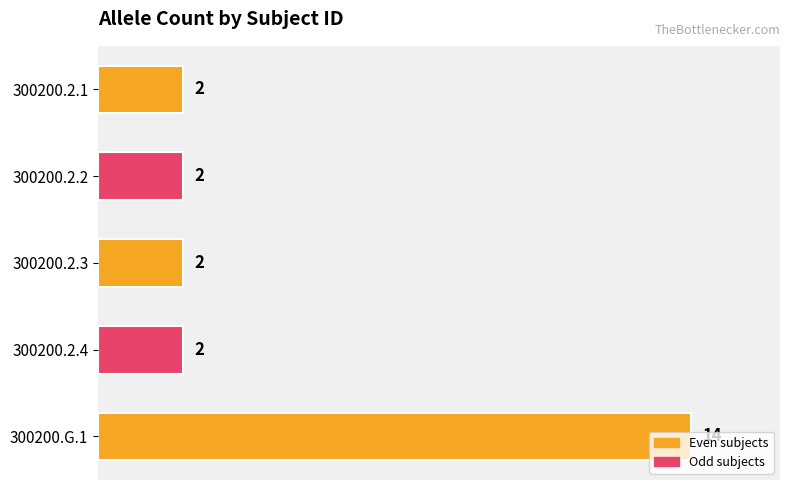

What is the difference between the maximum and minimum values?

12